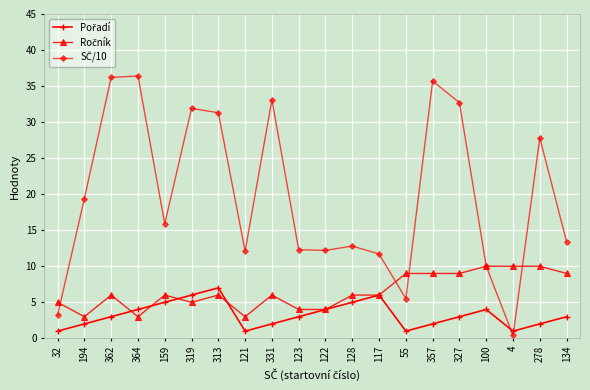

How many lines are shown in the chart?

3